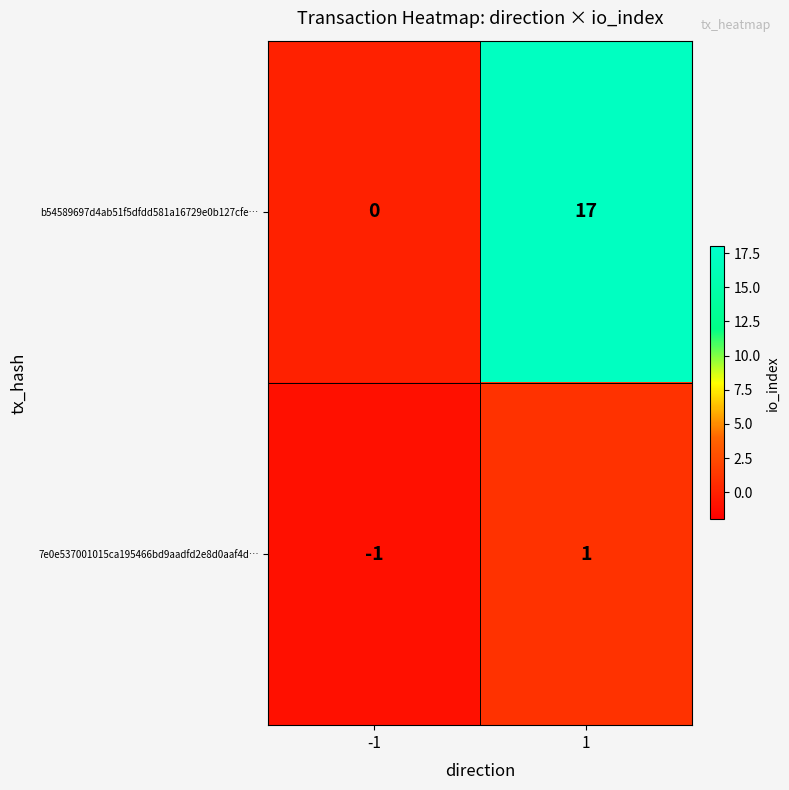

At which category is the sum across all series the highest?

1